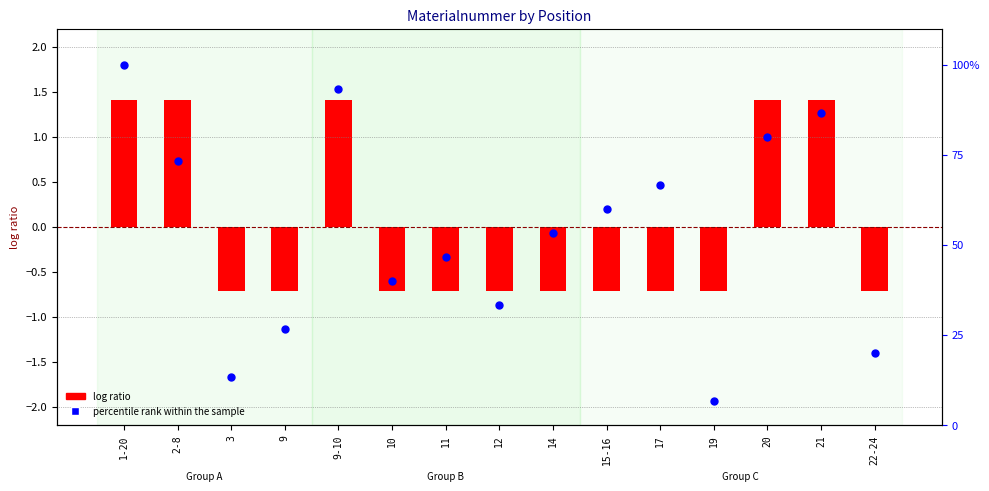

At how many categories does at least one series exceed 38?

10